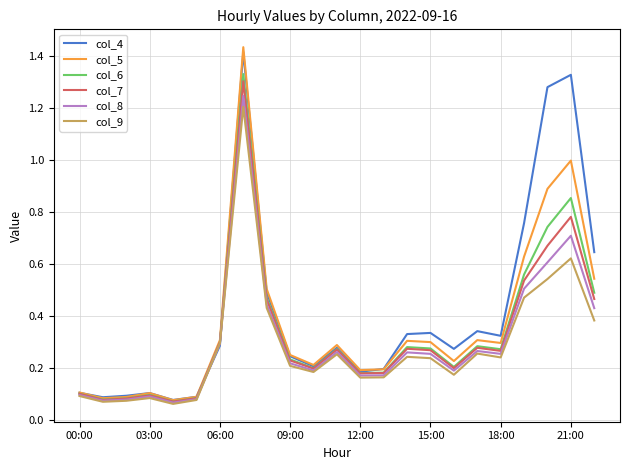

True or false: col_8 has more than 0 points higher than both neighbors.

True